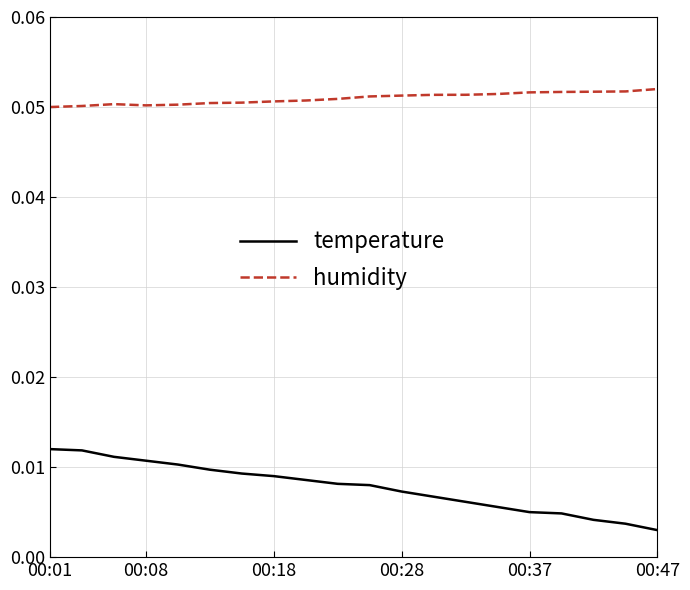

What are all the series names shown in the legend?

temperature, humidity